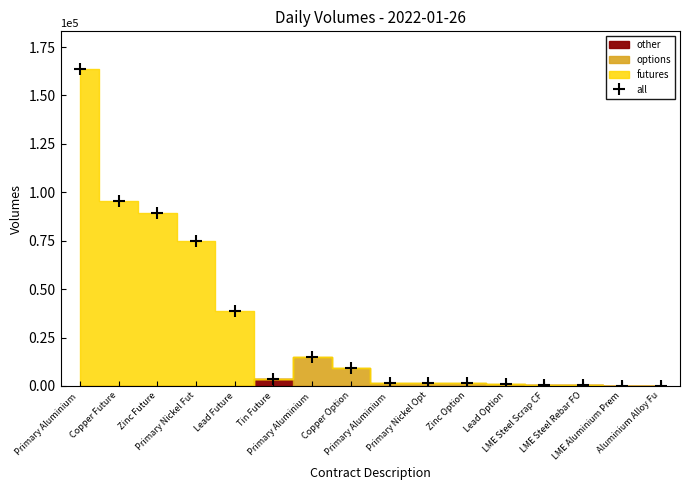

Reading right to left, list all the values displayed in this chart.

4	160	456	670	924	1468	1706	1701	9343	14697	3559	38842	74874	89452	95663	163503